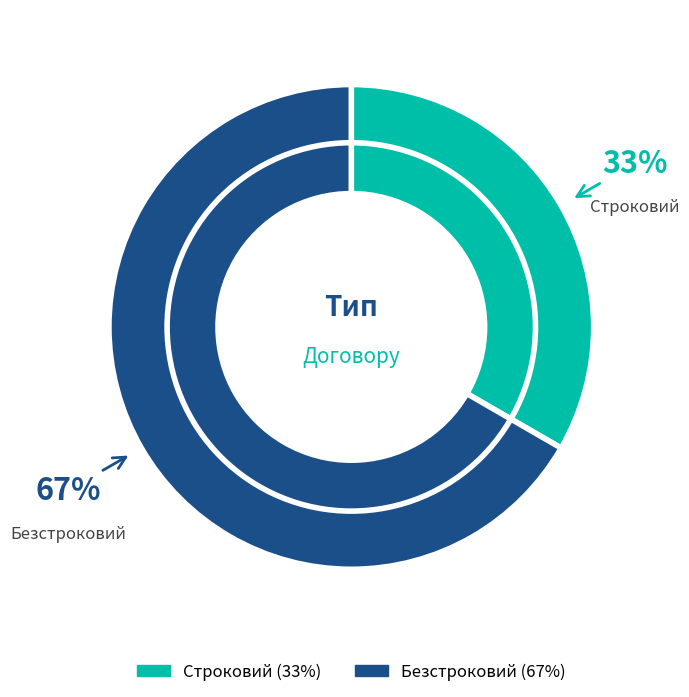

Is it true that Безстроковий is 67% of the pie?

True